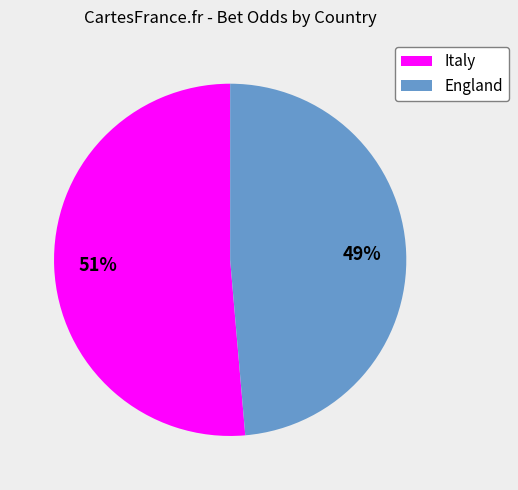

Does Italy account for over 50% of the chart?

Yes